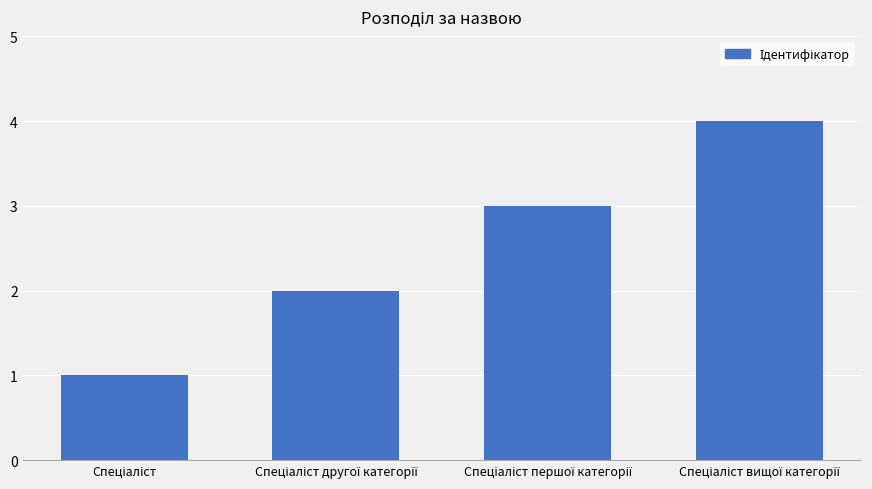

Count the number of data series in this chart.

1